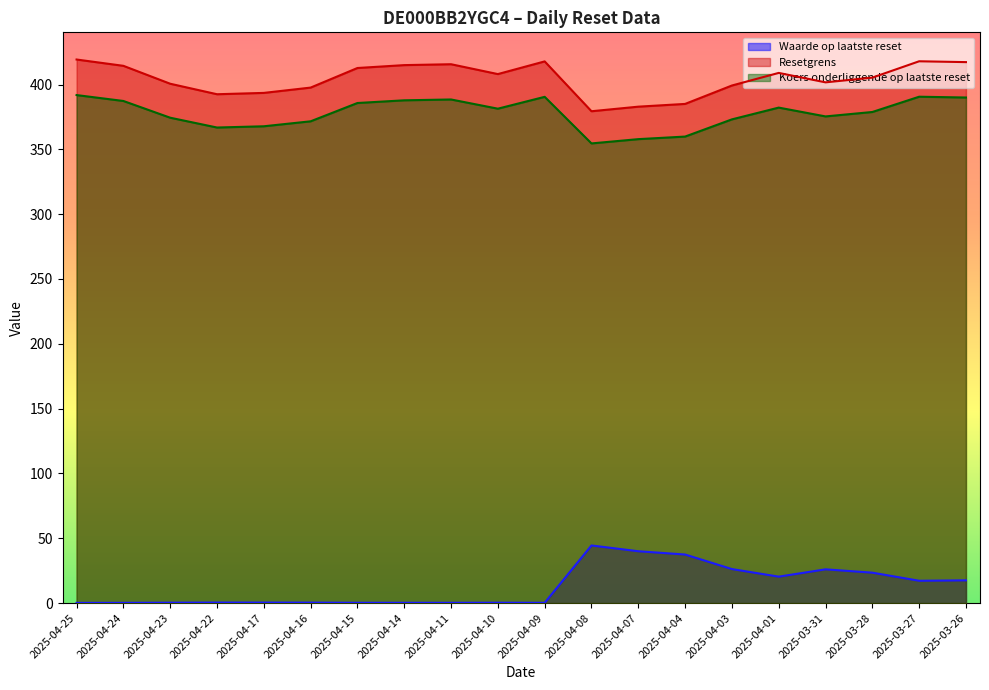

What is the difference between the Resetgrens values at 2025-04-09 and 2025-04-15?

5.1